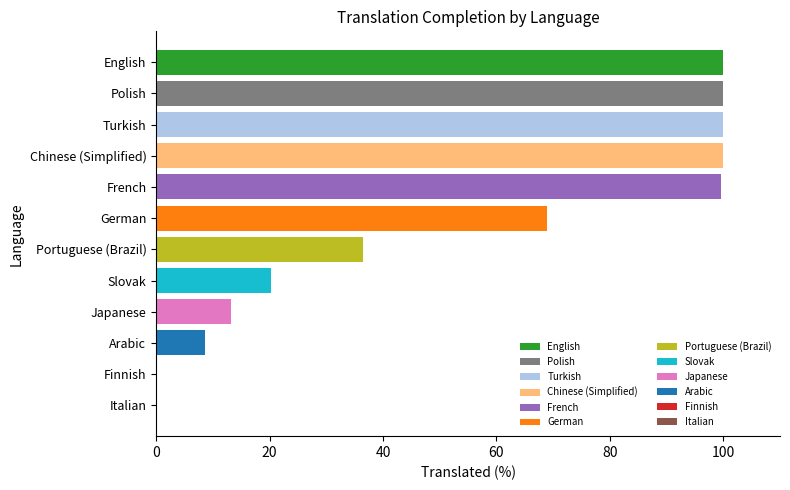

What is the greatest value displayed?

100.0